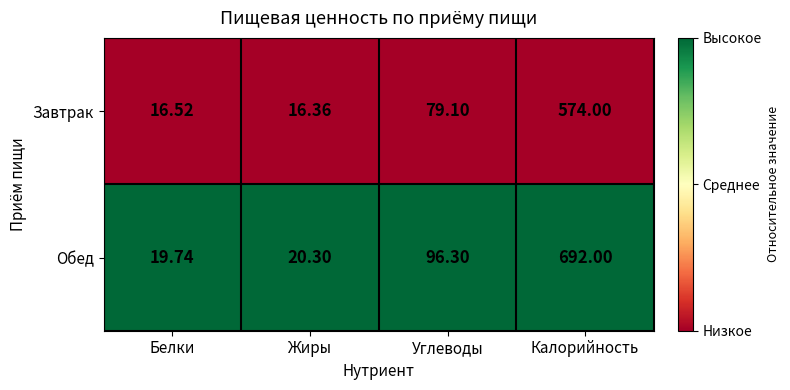

At which category is the sum across all series the highest?

Калорийность